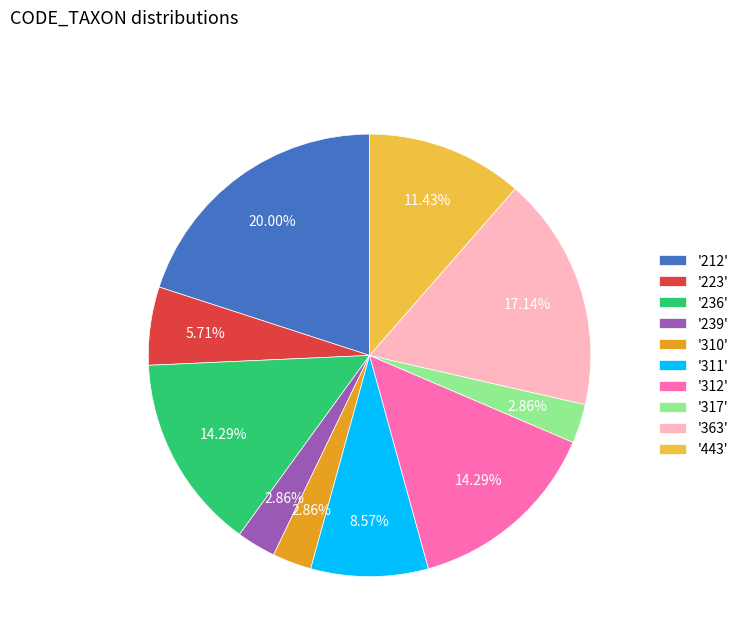

Between '312' and '363', which is larger?

'363'